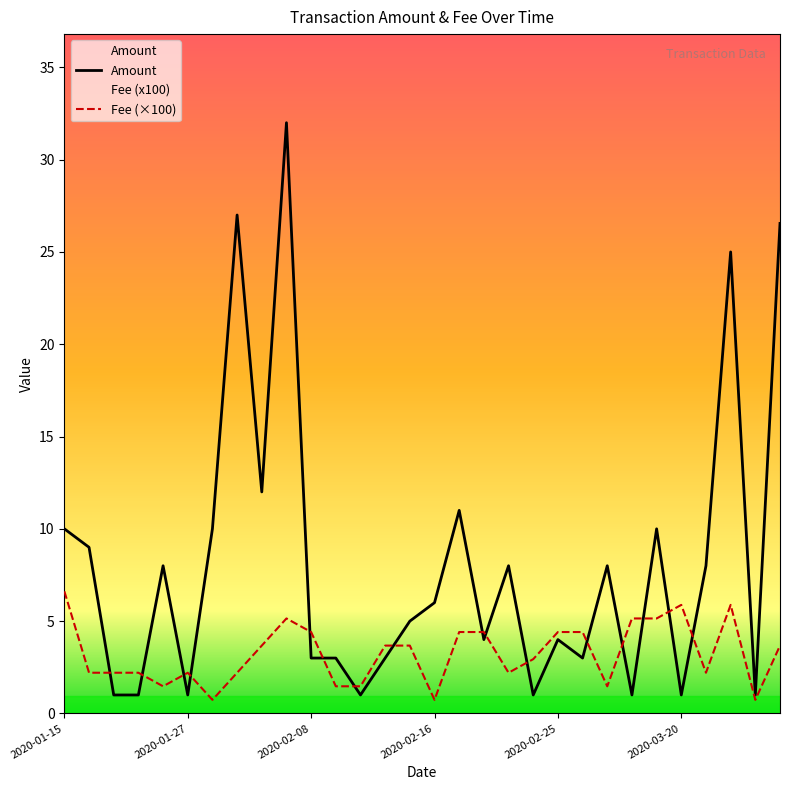

Rank the series at 2020-02-19 from lowest to highest value.

Fee, Amount